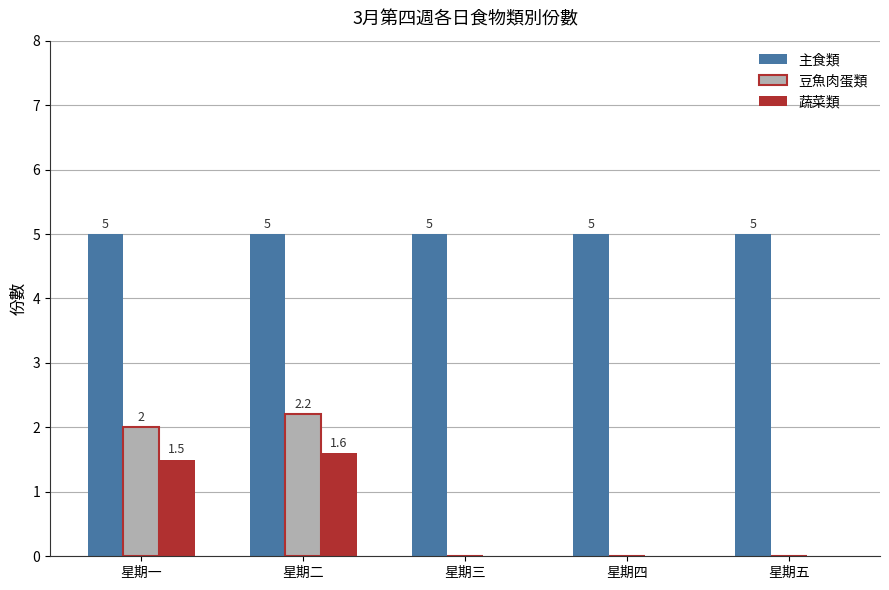

At which label does 蔬菜類 reach its peak?

星期二